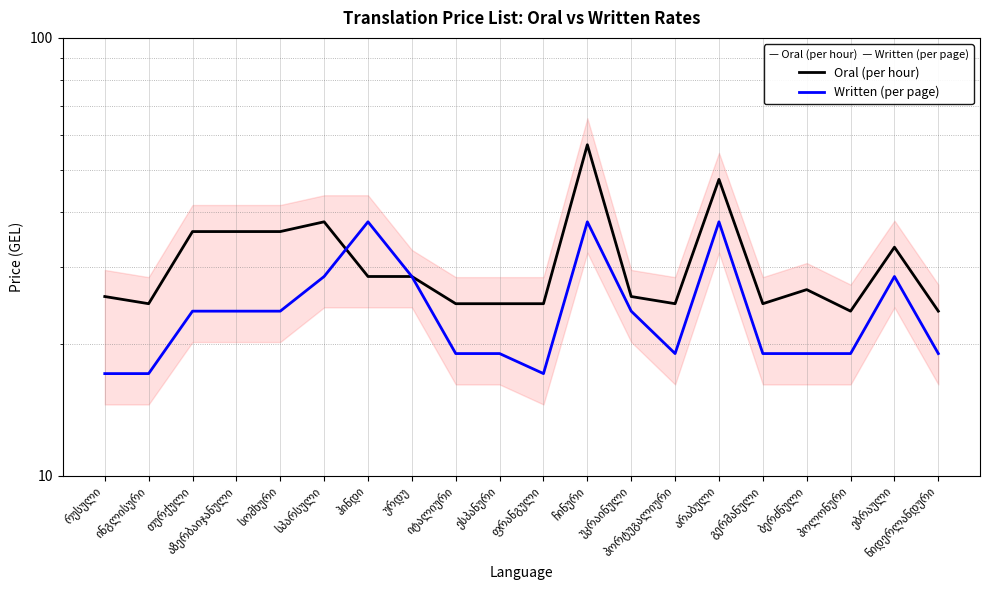

The Written (per page) series shows 26.5 at პორტუგალიური. True or false?

False